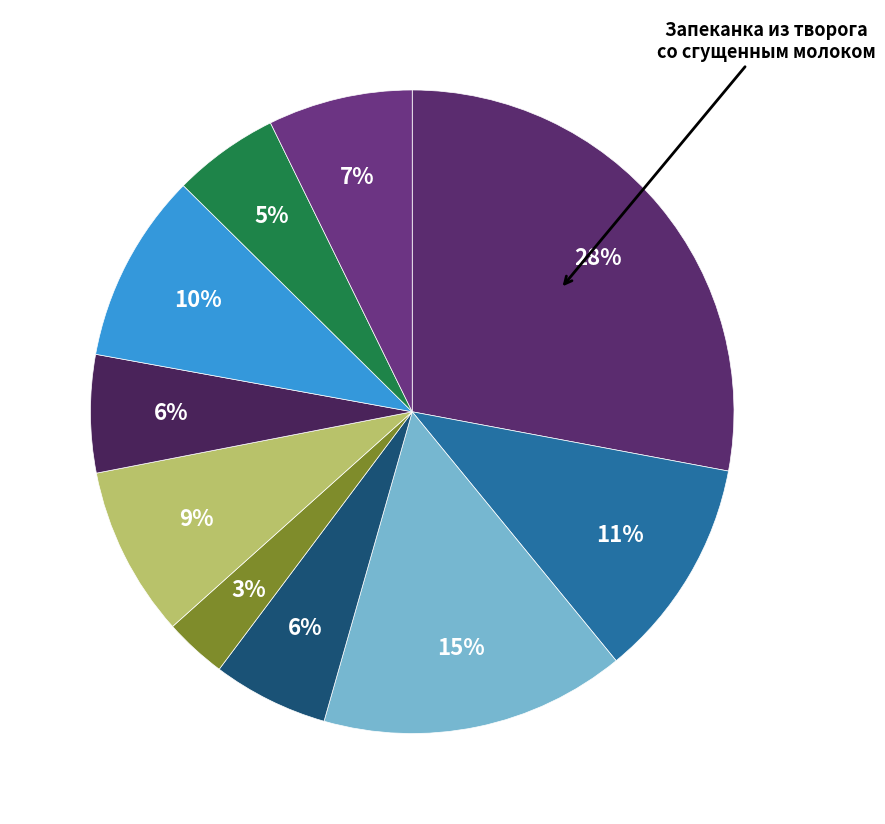

Count the number of slices in the pie.

10